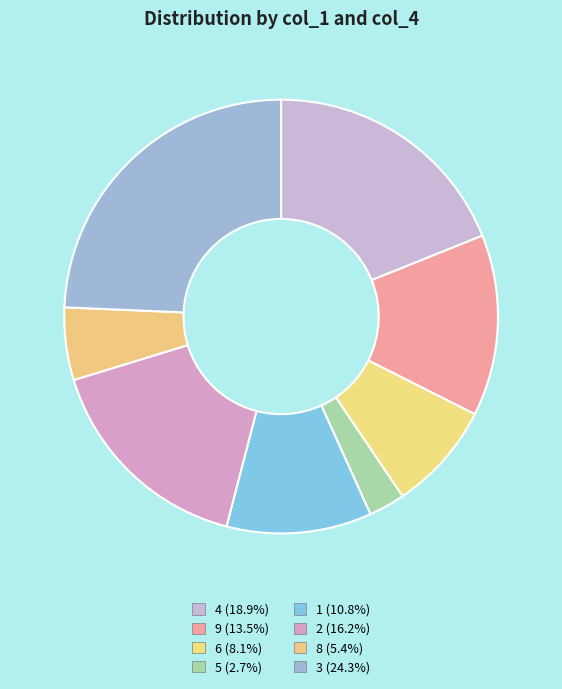

How many segments does this pie chart have?

8